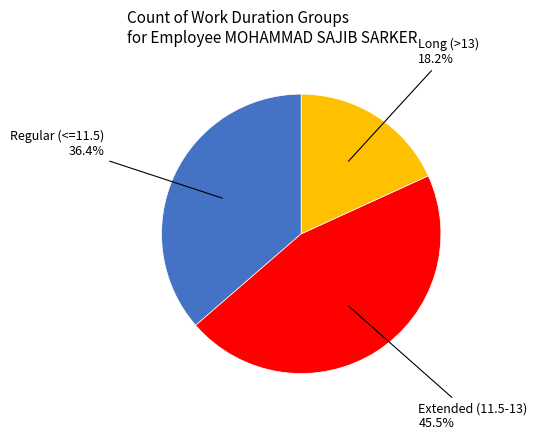

Does any single category account for the majority?

No